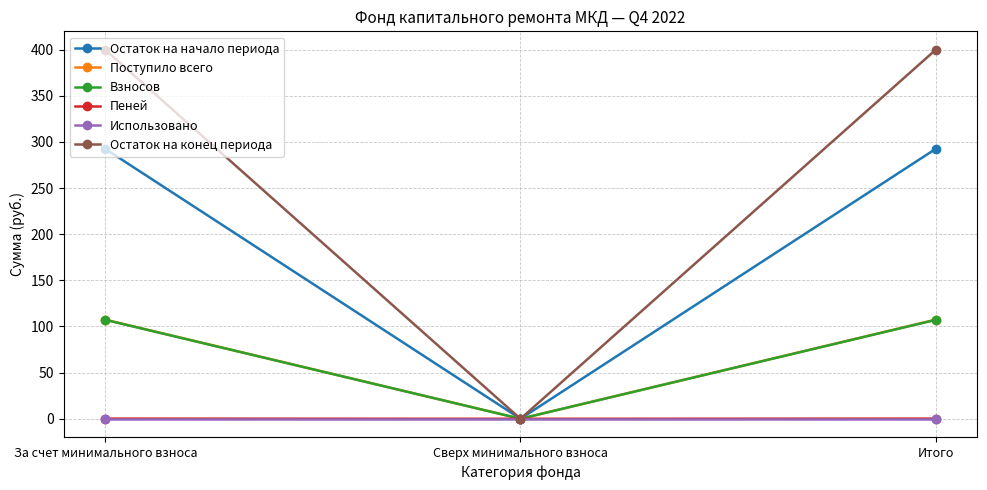

Which series has the largest total across all categories?

Остаток на конец периода